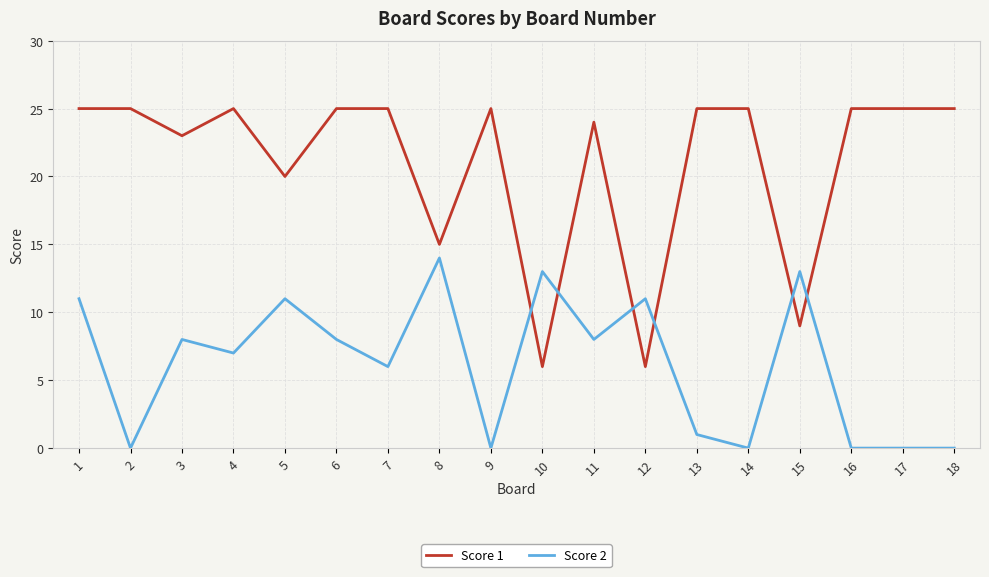

Is it true that Score 1 equals 25 at 14?

True